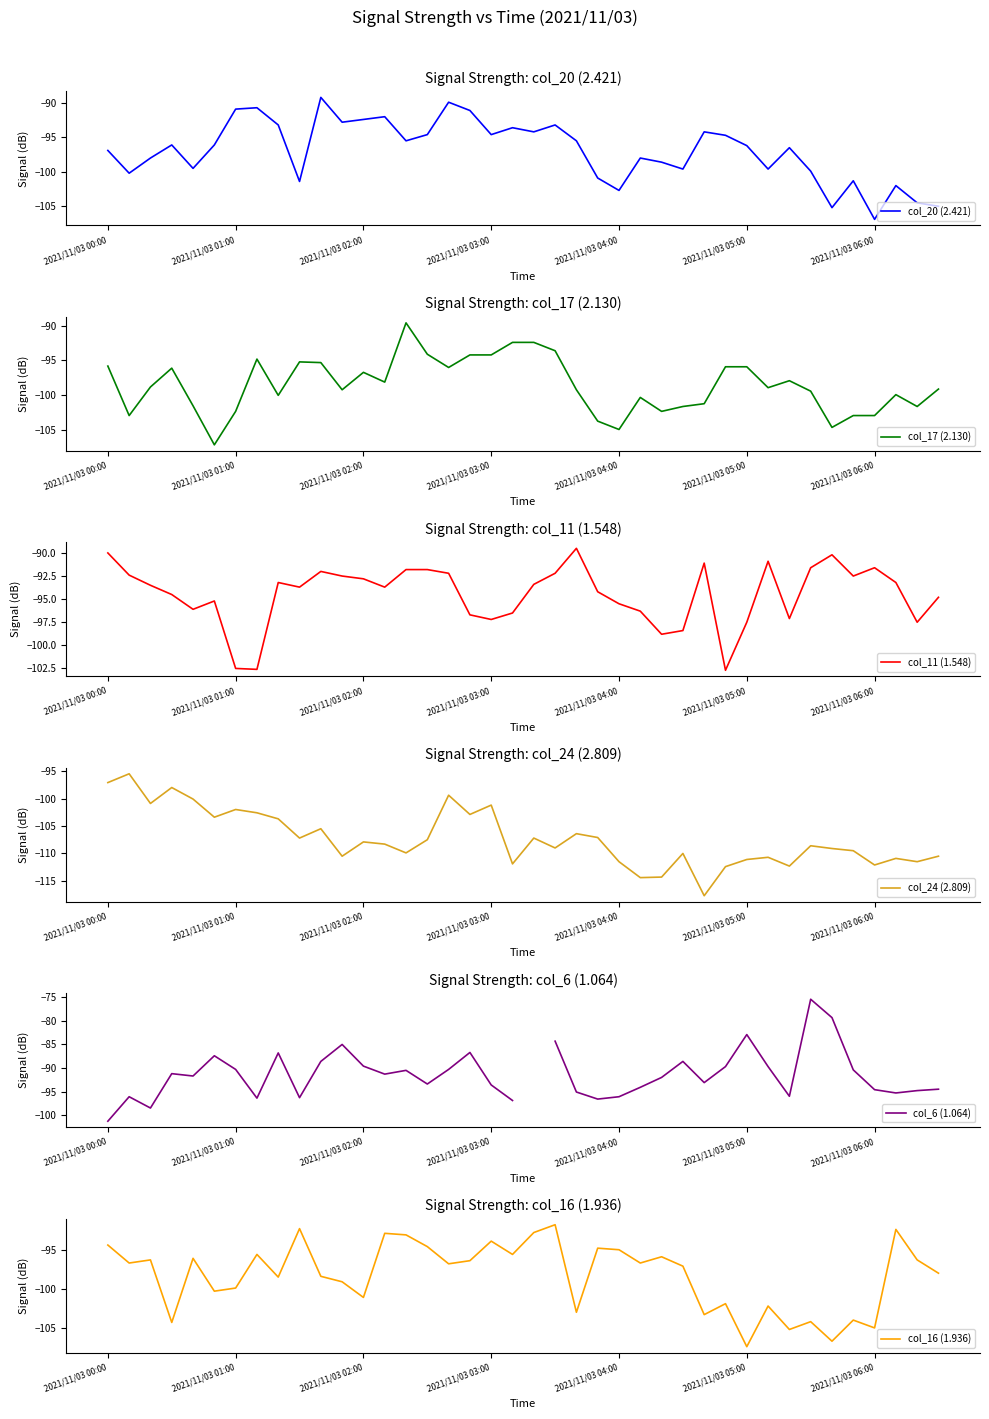

What is the maximum value for col_20 (2.421)?

-89.2